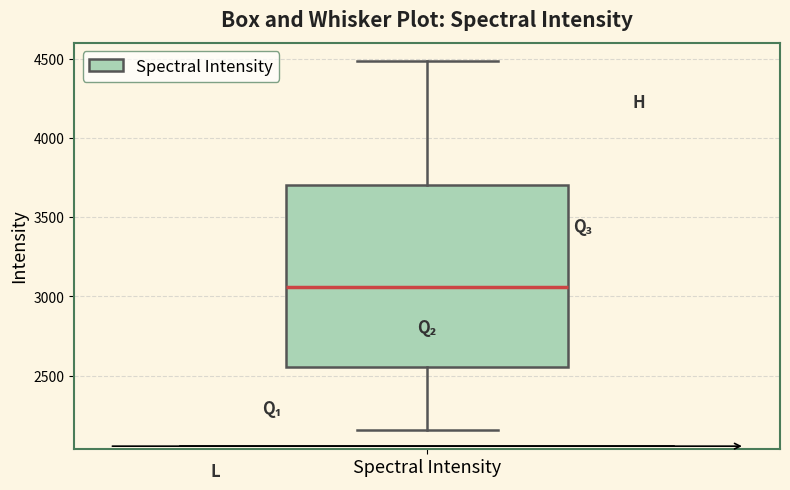

Read this box plot against the y-axis: the position of the median line, the range covered by the box, and the ends of both whiskers. The values are not printed on the chart, so give them approximately, as read against the axis.

median 3050, box 2550 to 3700, whiskers 2150 to 4500